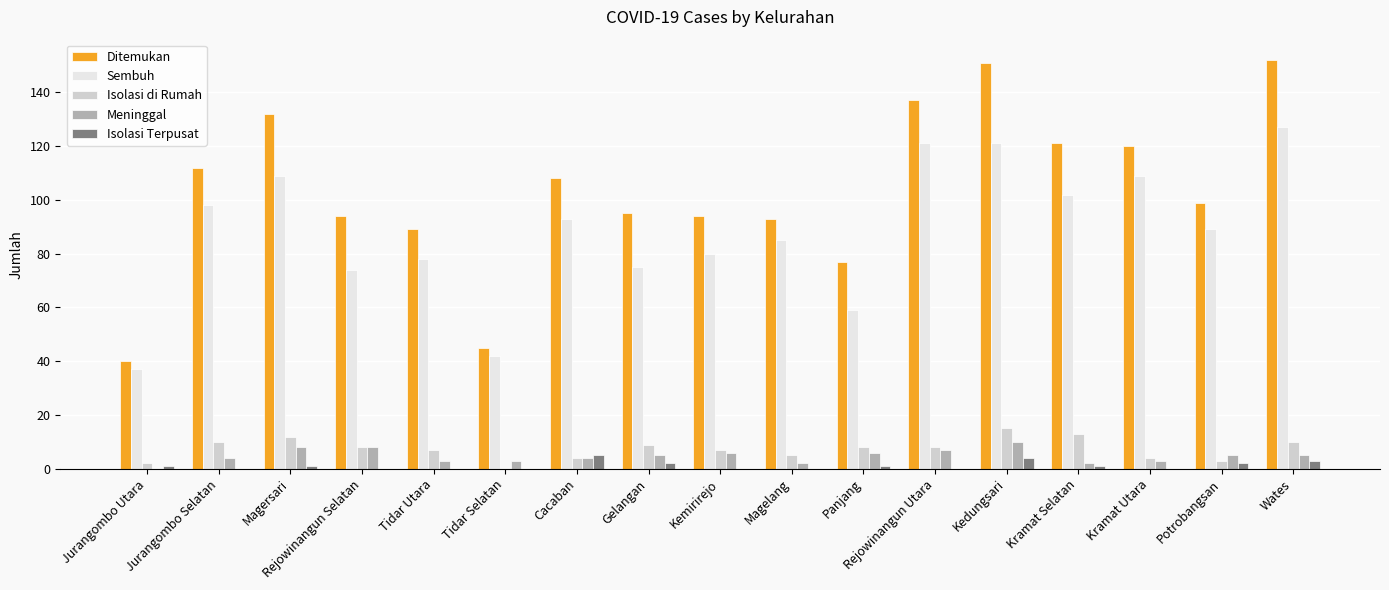

What is the sum of the Meninggal values at Potrobangsan and Tidar Selatan?

8